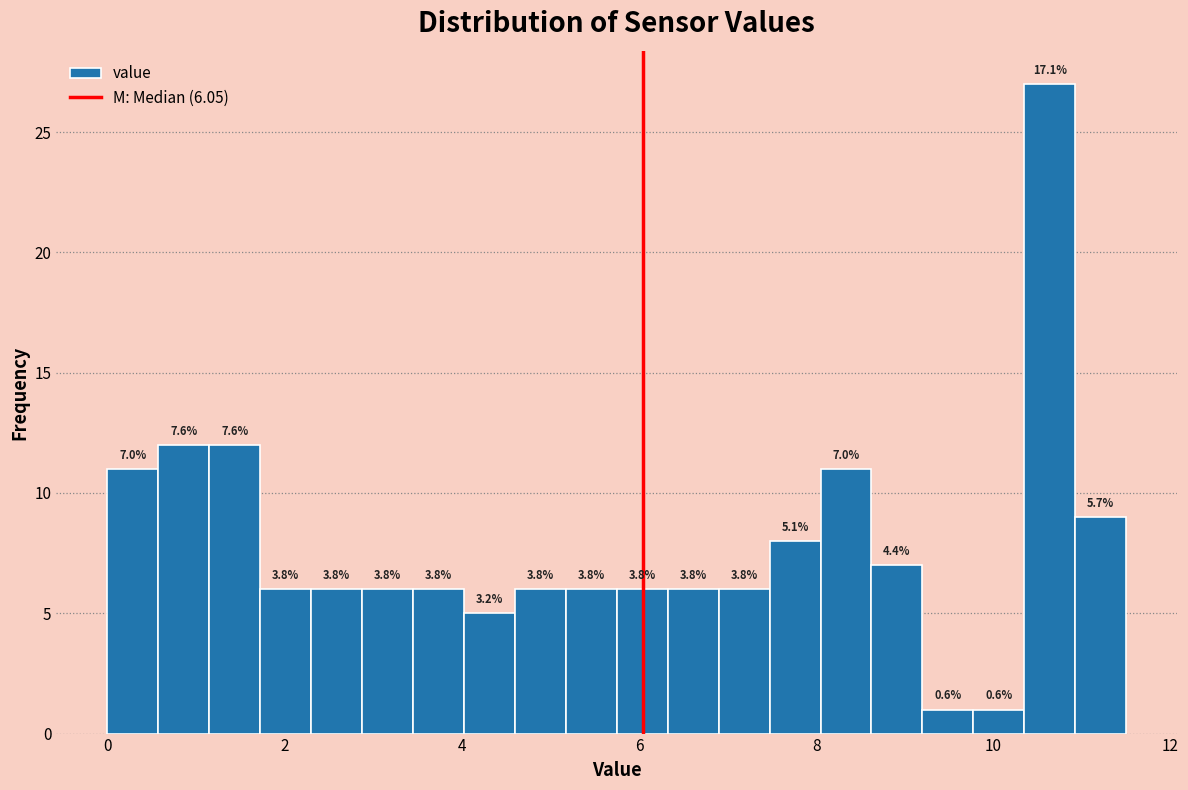

Around what value on the x-axis is the tallest bar? Give the approximate position of its centre, as read against the axis.

10.6